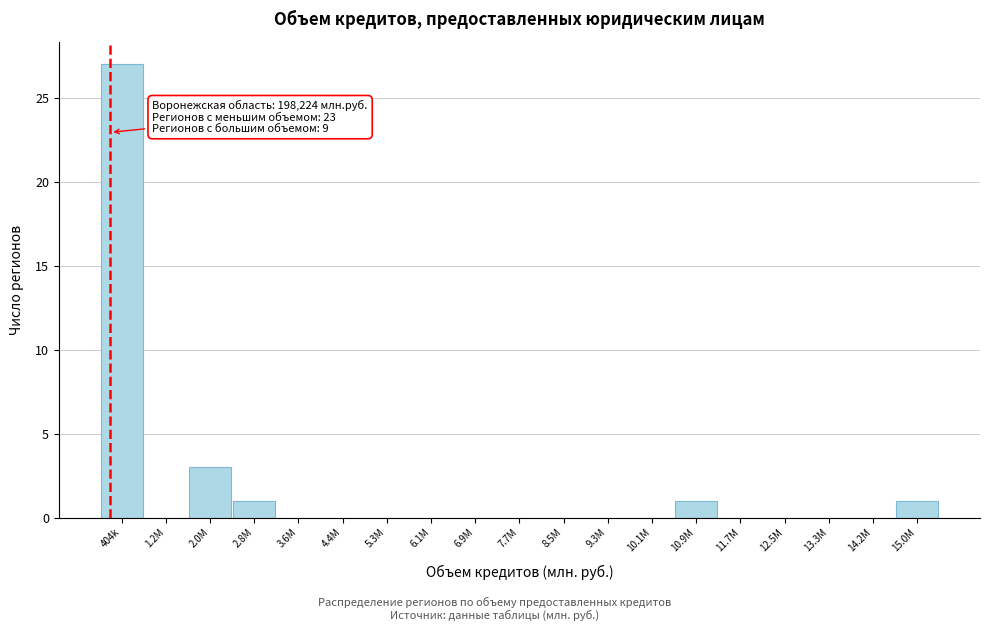

Reading left to right, list all the values displayed in this chart.

404k=27	1.2M=0	2.0M=3	2.8M=1	3.6M=0	4.4M=0	5.3M=0	6.1M=0	6.9M=0	7.7M=0	8.5M=0	9.3M=0	10.1M=0	10.9M=1	11.7M=0	12.5M=0	13.3M=0	14.2M=0	15.0M=1